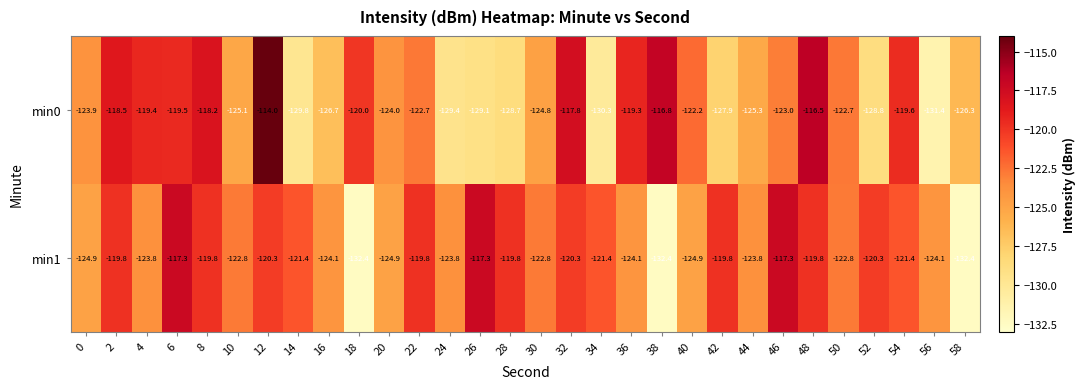

Which series has the largest range (max minus min)?

min0